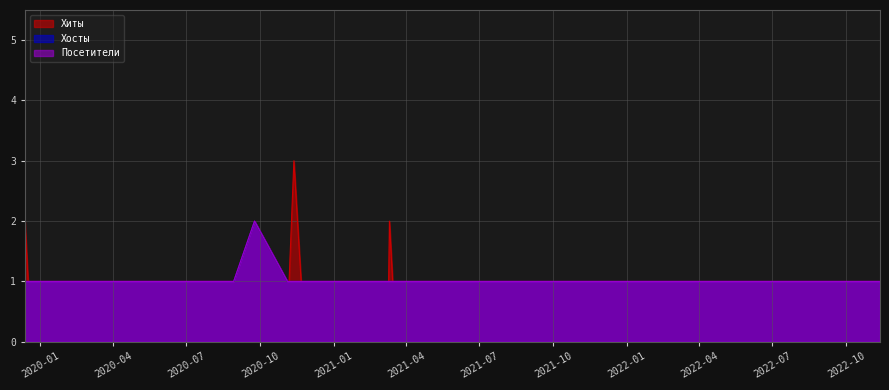

How many interior local peaks does the Посетители series have?

1